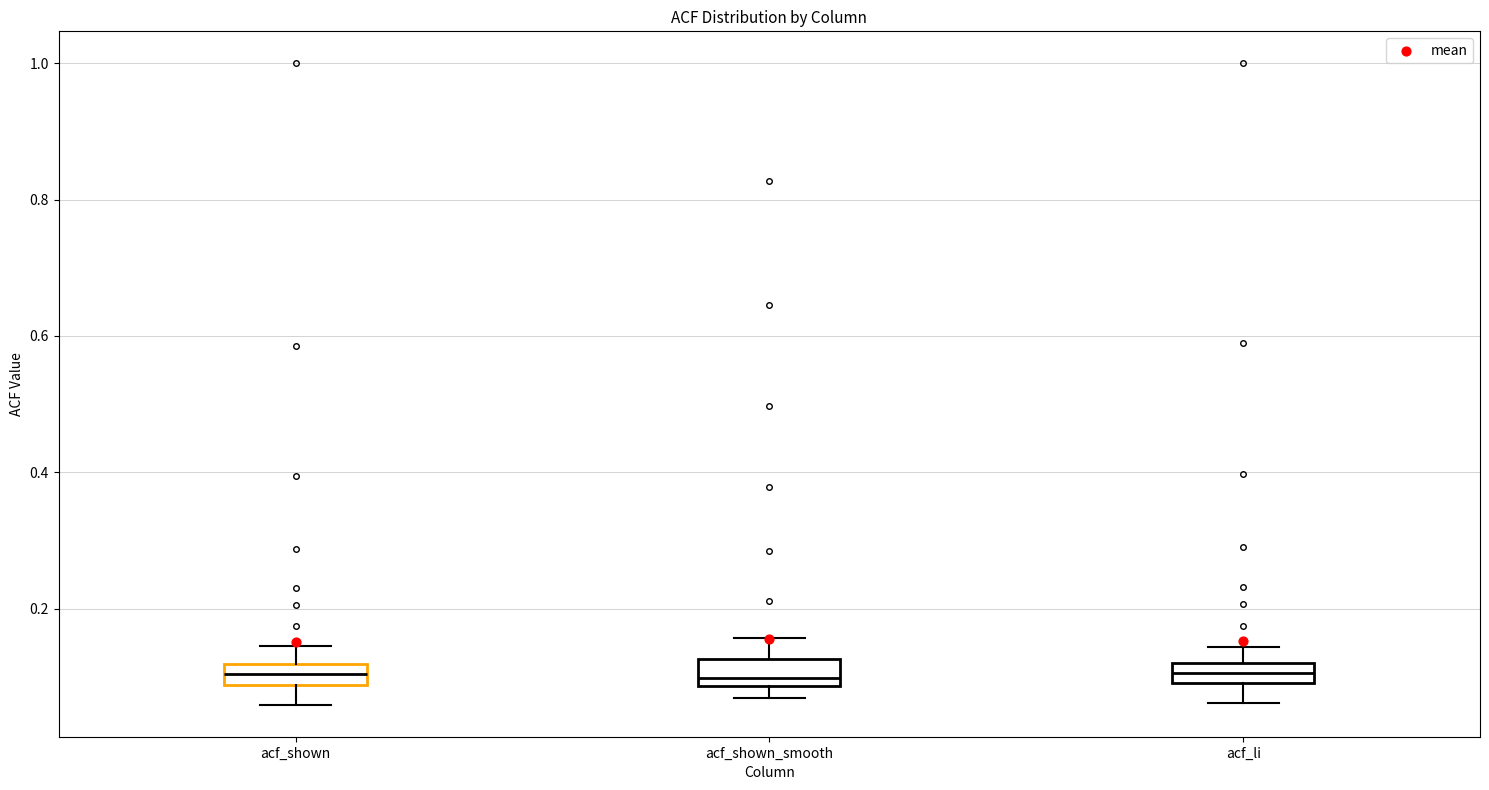

Where is the upper edge of the box for acf_li on the y-axis? The values are not printed on the chart, so give them approximately, as read against the axis.

0.12